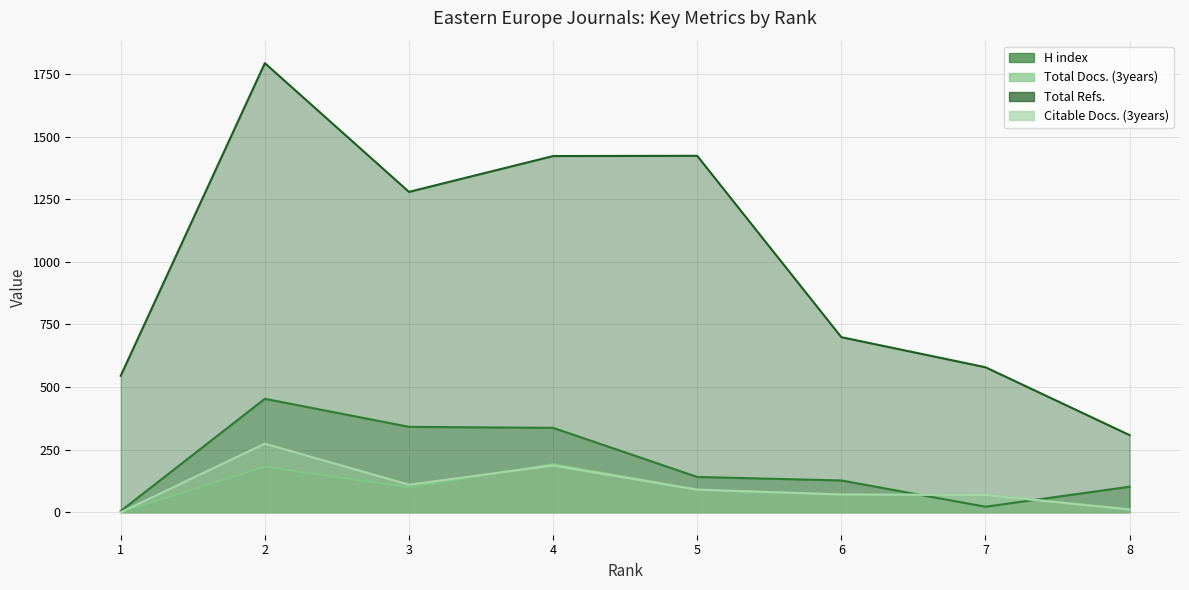

What is the total value across all series at 3?

1829